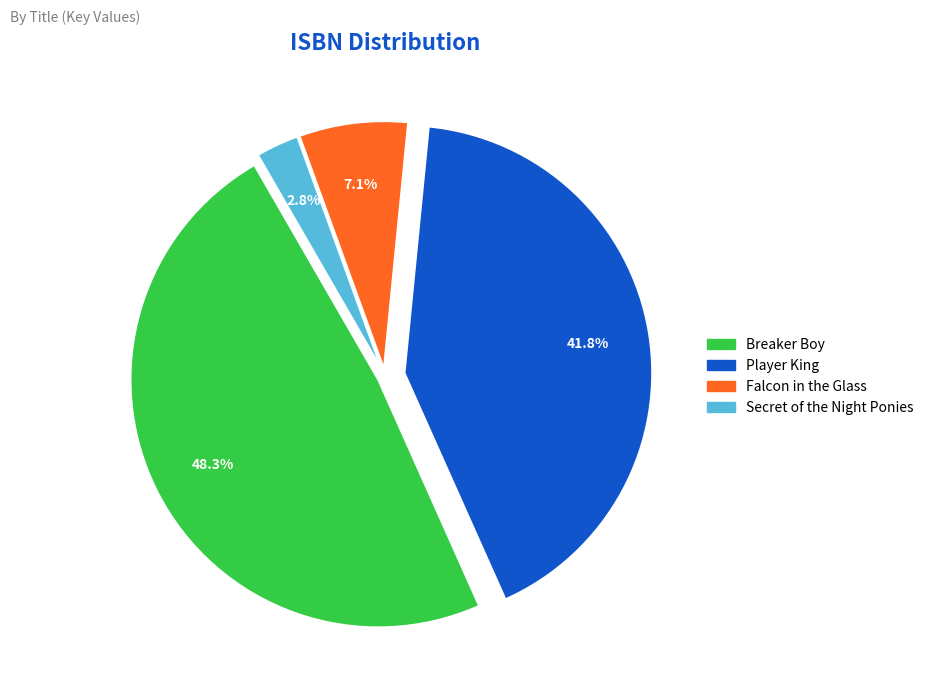

True or false: Secret of the Night Ponies accounts for 3% of the total.

True